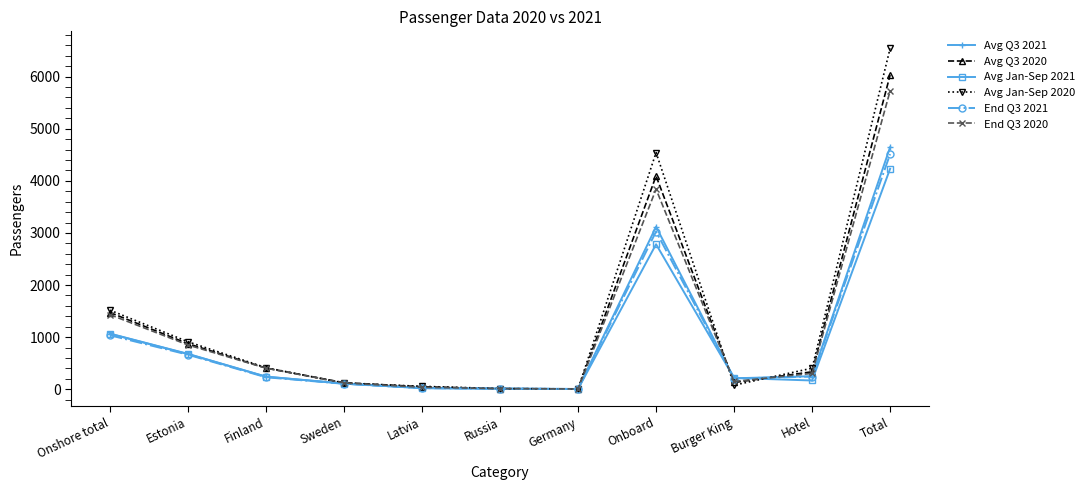

Which category has the highest value across all series?

Total